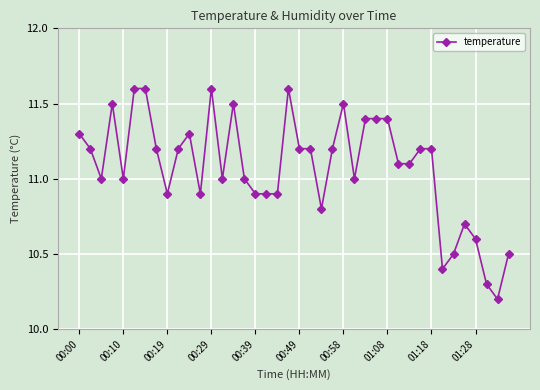

What is the smallest value displayed?

10.2